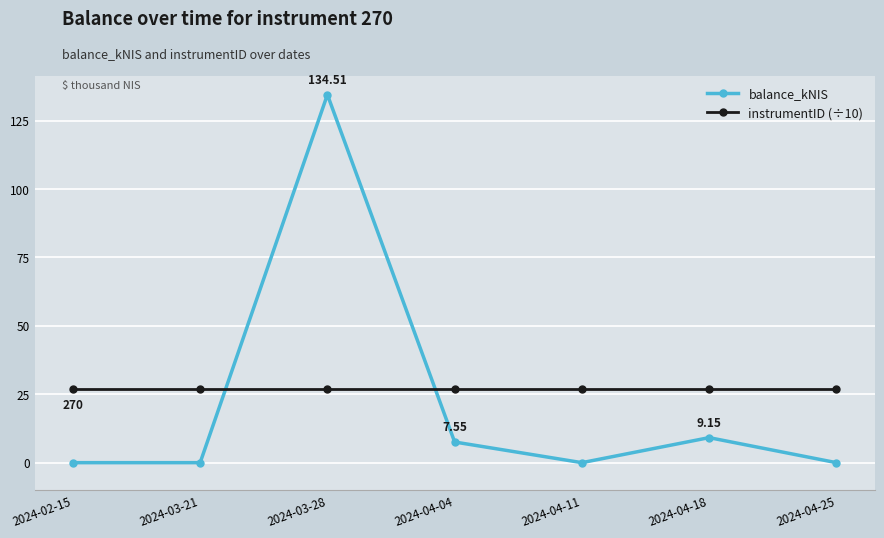

Which series changed the most between 2024-04-04 and 2024-04-25?

balance_kNIS